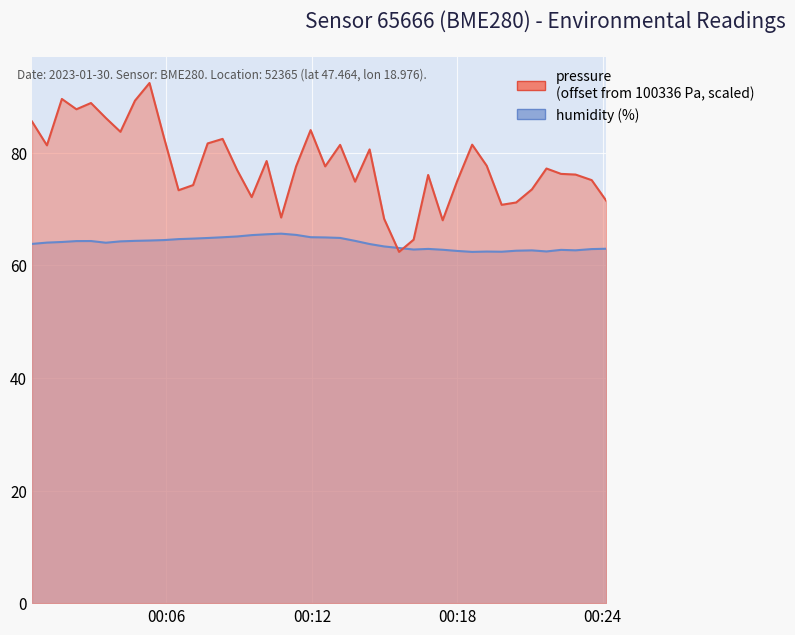

Reading left to right, transcribe all the data shown in this chart.

pressure: 85.6	81.3	89.6	87.7	88.8	86.2	83.7	89.3	92.4	82.7	73.3	74.3	81.7	82.5	76.9	72.1	78.5	68.5	77.6	84.0	77.6	81.4	74.9	80.6	68.3	62.4	64.6	76.1	68.0	75.0	81.4	77.7	70.8	71.2	73.5	77.2	76.2	76.1	75.1	71.5
humidity: 63.8	64.0	64.2	64.3	64.3	64.0	64.3	64.3	64.4	64.5	64.7	64.8	64.9	65.0	65.1	65.4	65.5	65.6	65.4	65.0	65.0	64.9	64.3	63.8	63.4	63.1	62.8	62.9	62.8	62.6	62.4	62.5	62.4	62.6	62.7	62.5	62.8	62.7	62.9	63.0